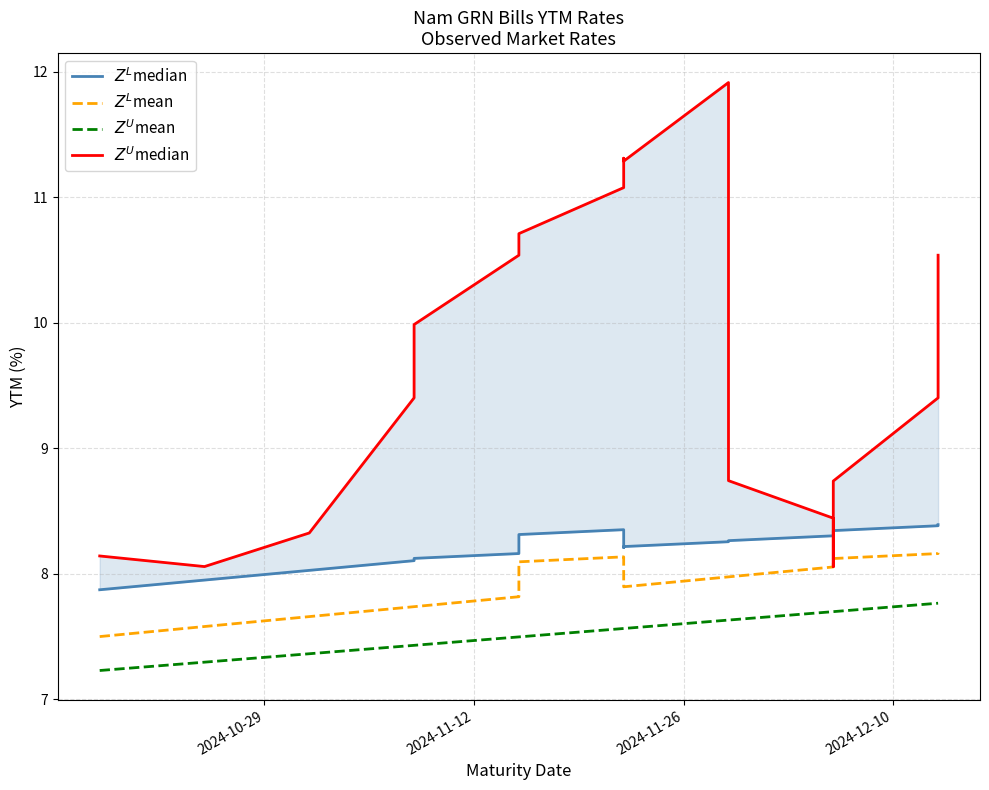

What is the greatest value displayed?

11.9